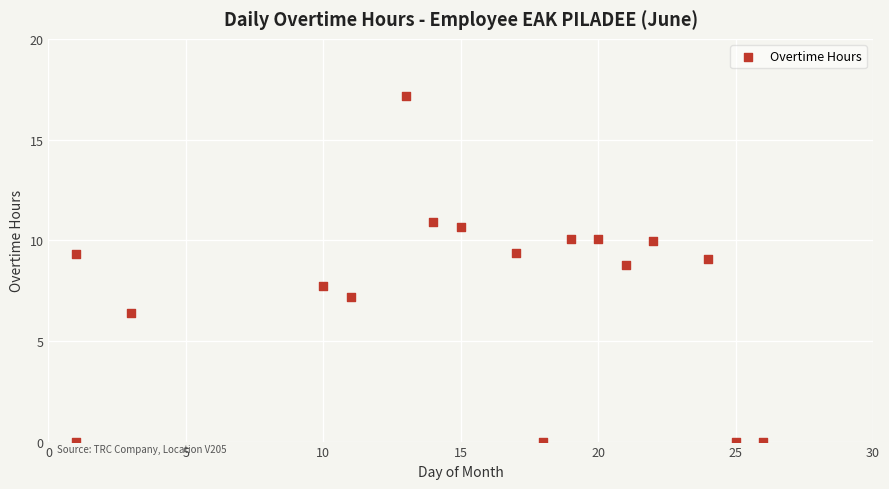

What Y value in the scatter plot is closest to 8?

7.7